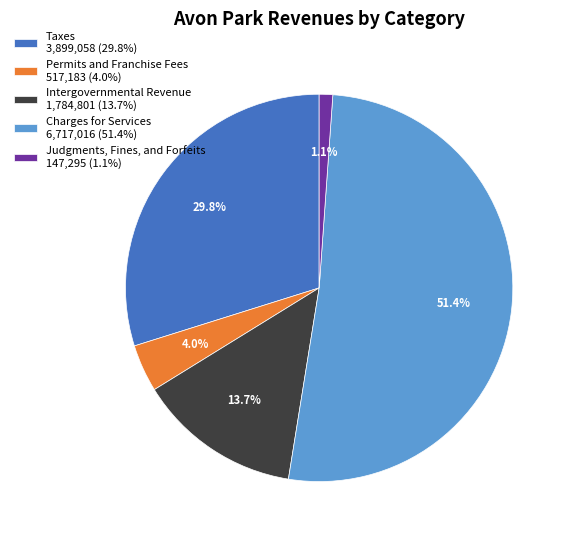

To the nearest percent, what is the average slice percentage?

20%